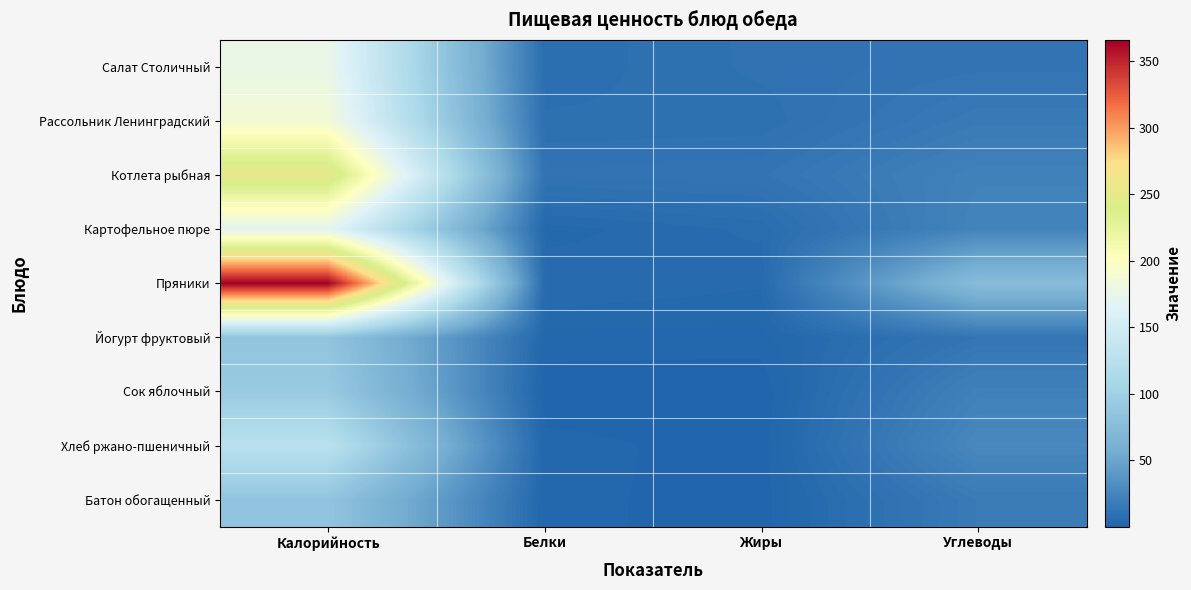

Between Белки and Углеводы, which series saw the biggest shift?

Пряники